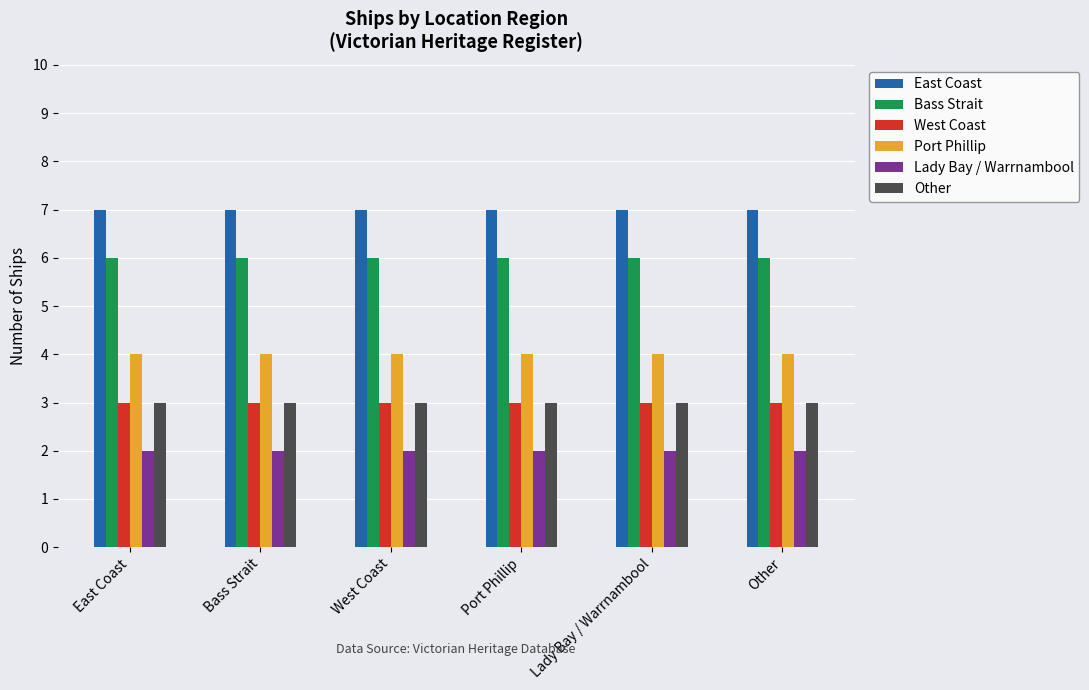

What is the label of the 3rd bar from the left?

West Coast